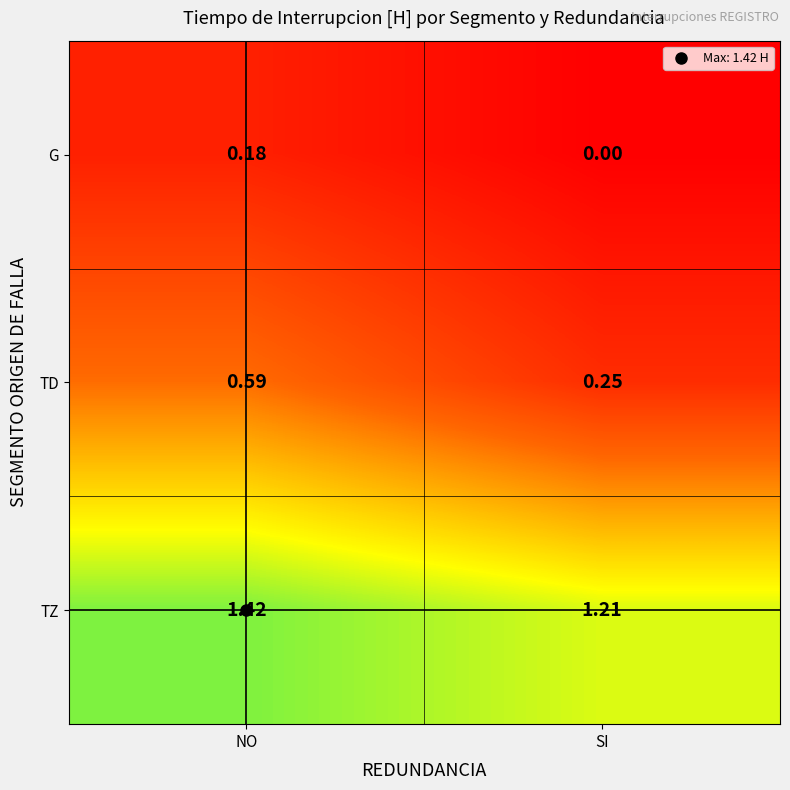

Which series has the largest total across all categories?

TZ